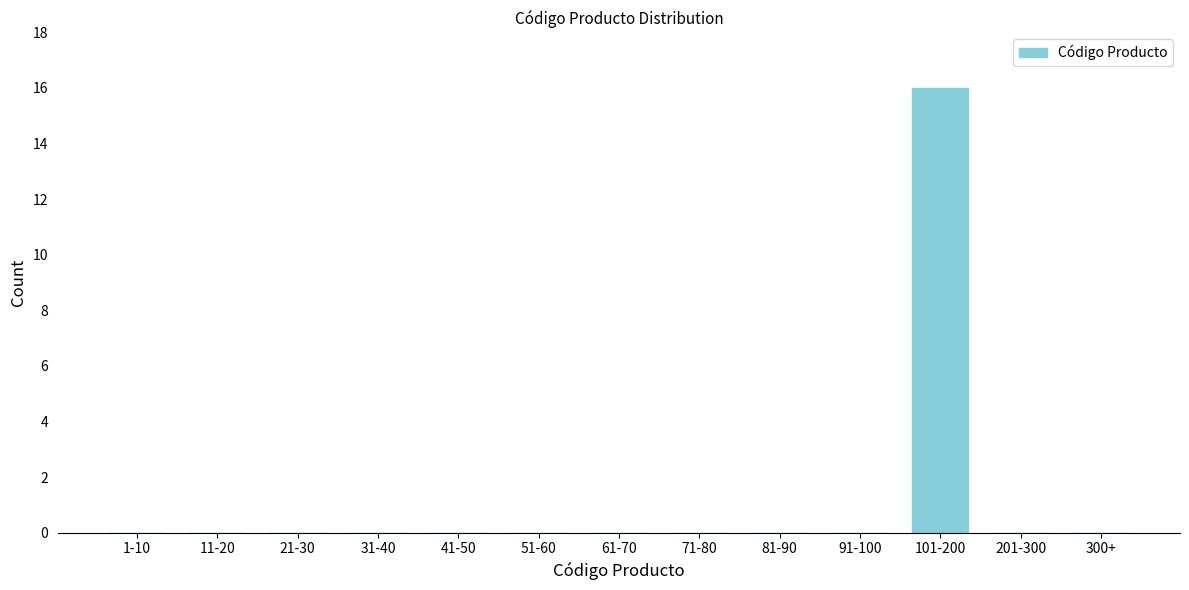

Reading left to right, what are all the values shown in this chart?

1-10=0	11-20=0	21-30=0	31-40=0	41-50=0	51-60=0	61-70=0	71-80=0	81-90=0	91-100=0	101-200=16	201-300=0	300+=0